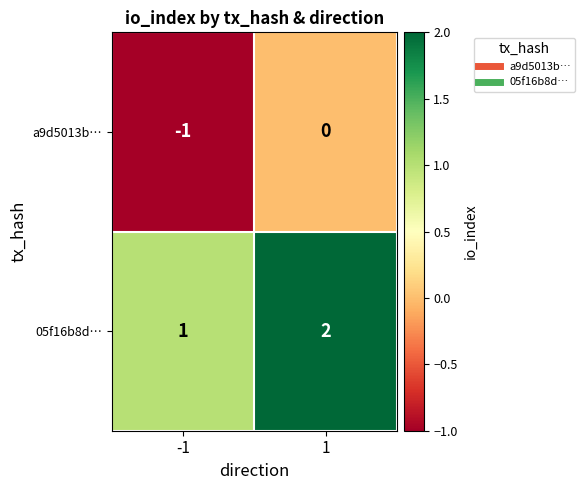

Is the value of 05f16b8d… at -1 greater than the value of a9d5013b… at -1?

Yes